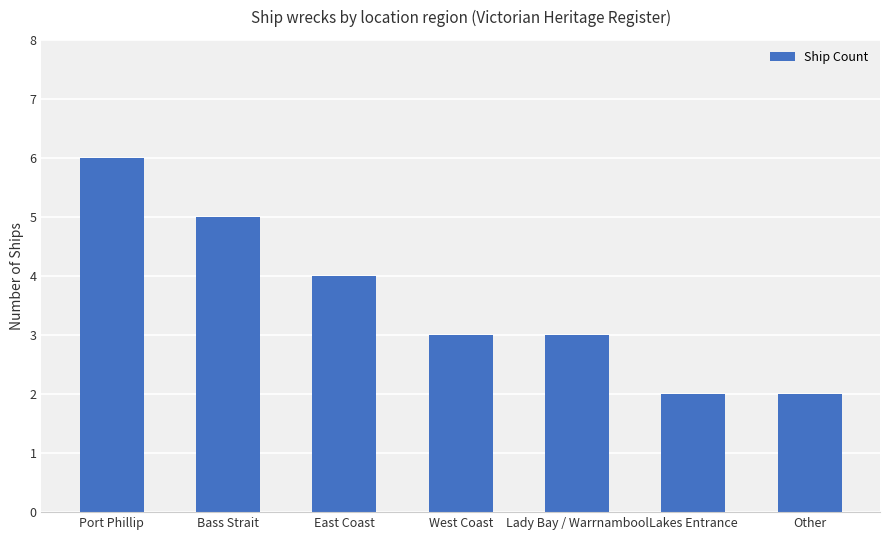

How many bars are there in total?

7